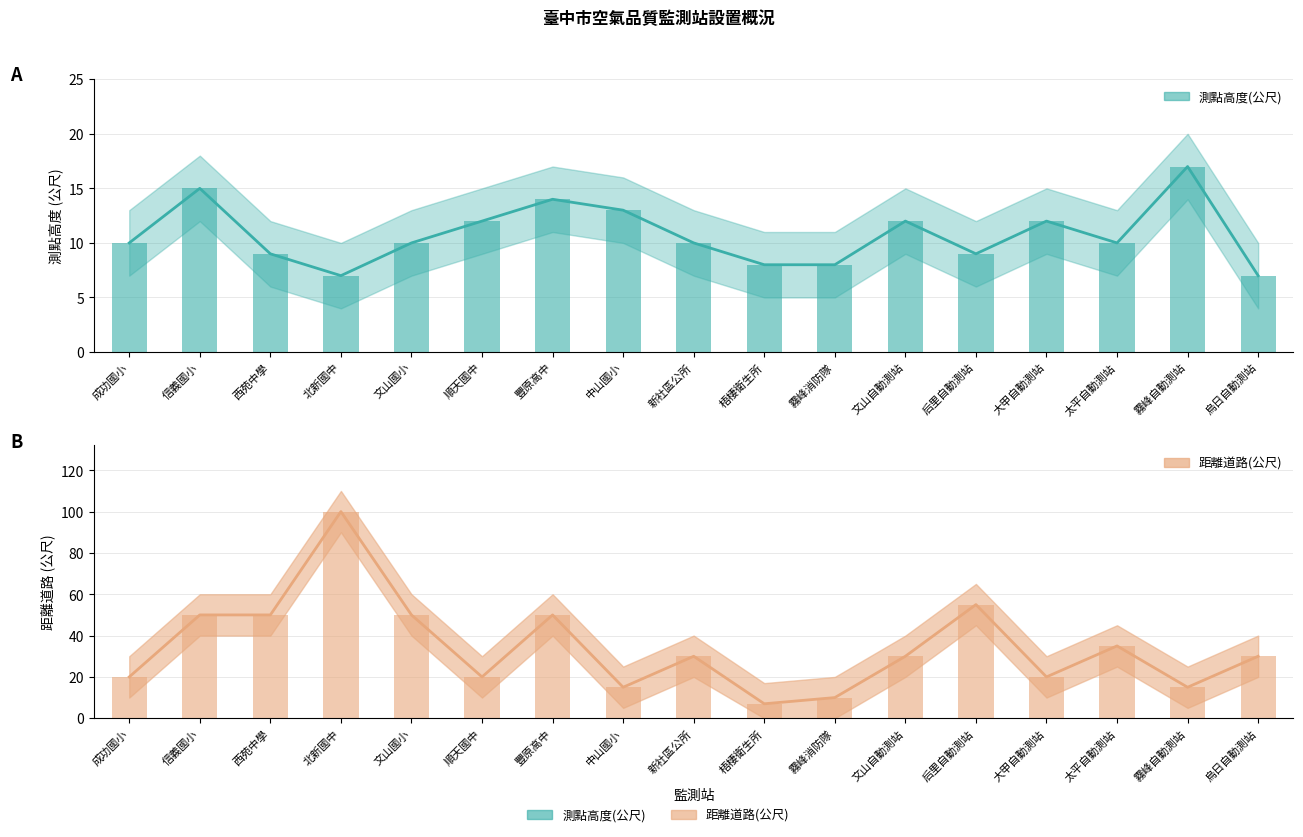

What are all the series names shown in the legend?

測點高度(公尺), 距離道路(公尺)